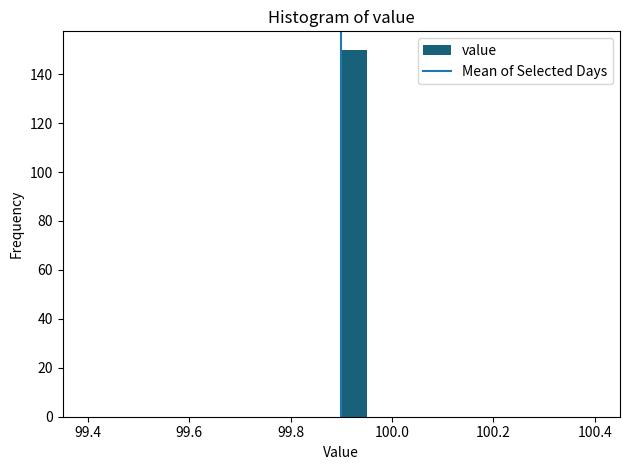

Around what value on the x-axis is the tallest bar? Give the approximate position of its centre, as read against the axis.

99.92